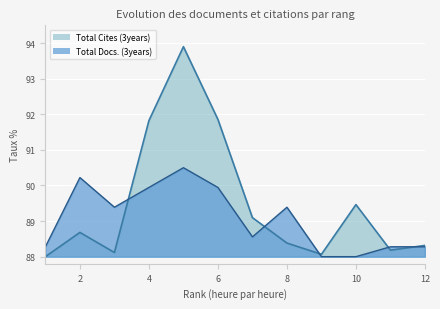

How many times do Total Cites (3years) and Total Docs. (3years) cross each other?

5